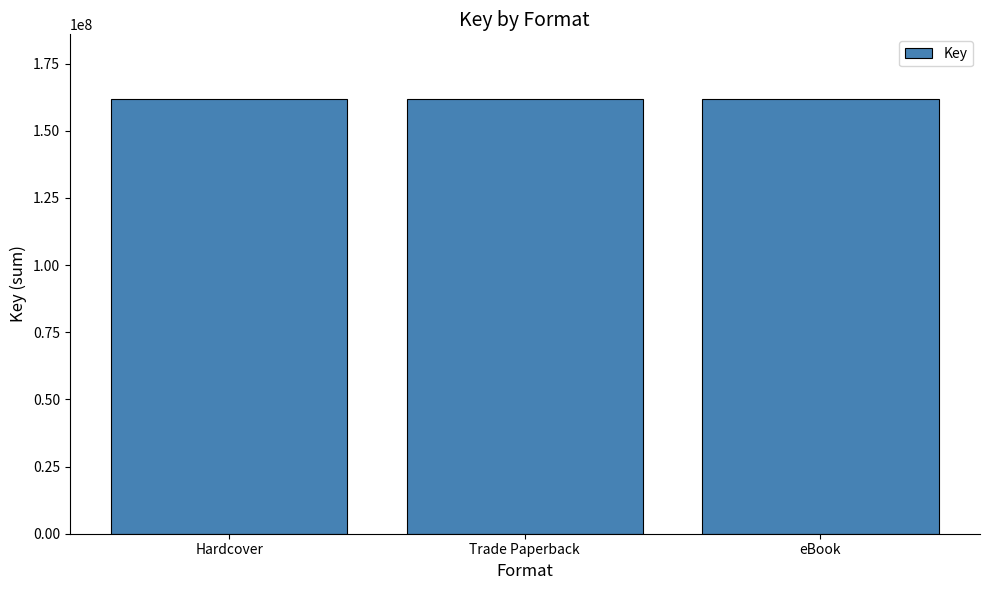

The chart shows a value of 37421980 at Hardcover. True or false?

False